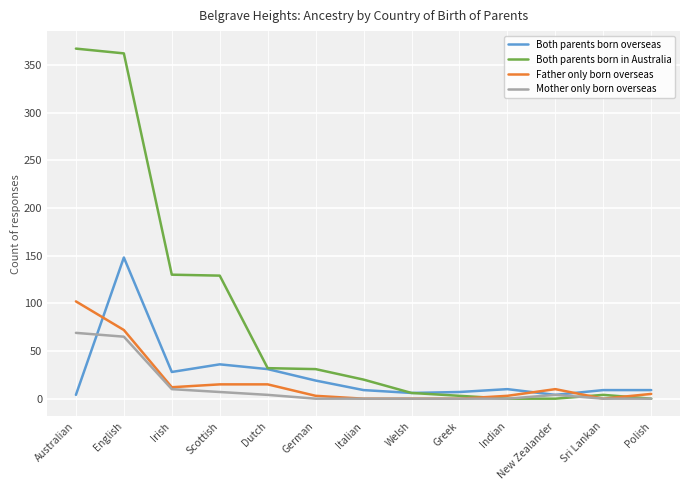

True or false: Both parents born overseas and Father only born overseas cross at least once.

True